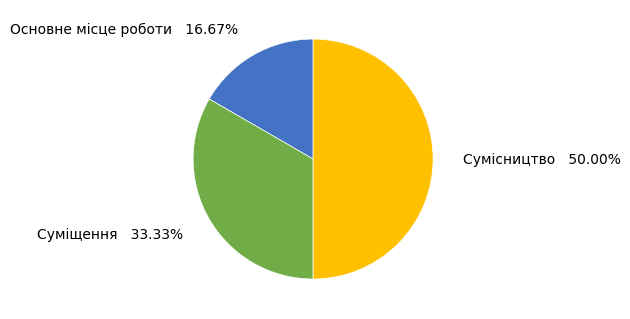

What is the largest slice in the pie chart?

Сумісництво